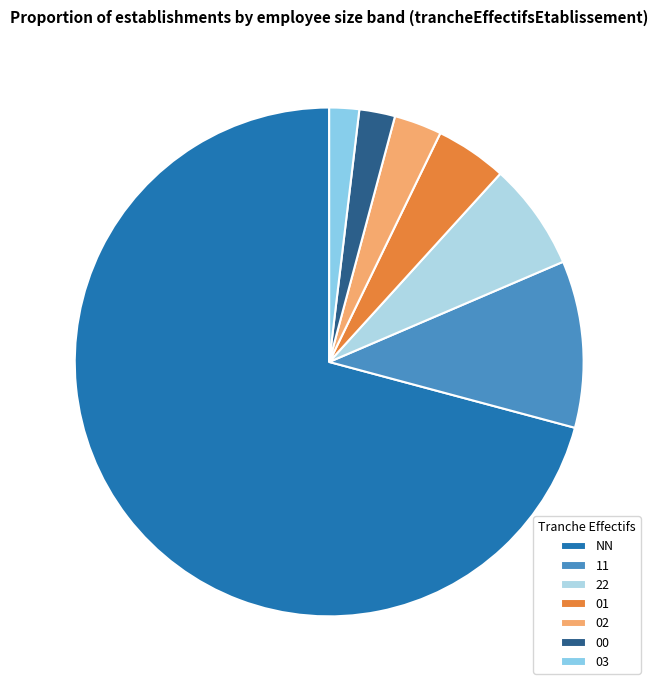

Is it true that NN is 80% of the pie?

False